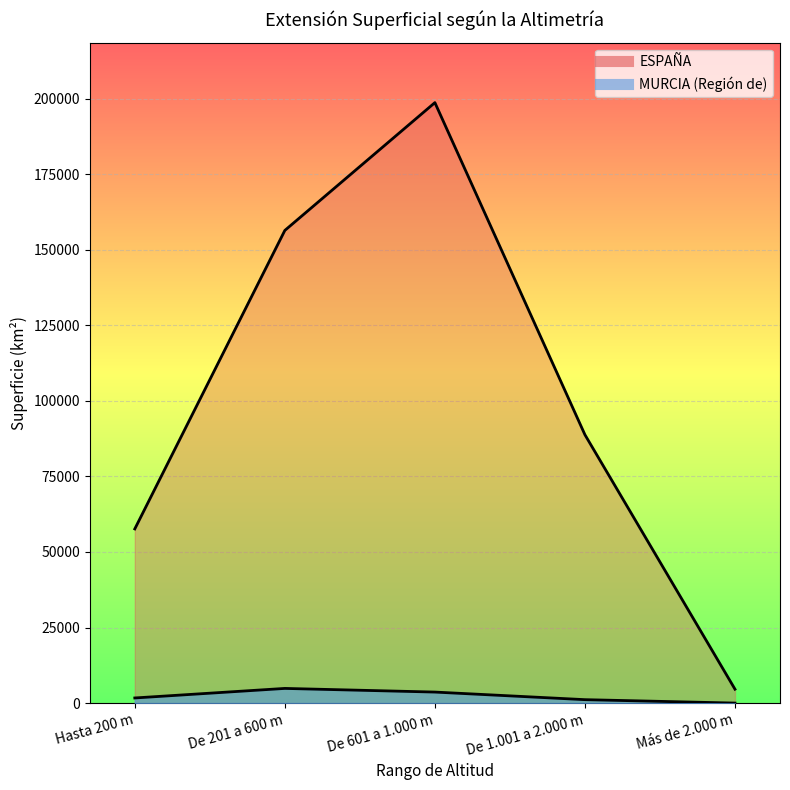

True or false: MURCIA (Región de) and ESPAÑA intersect in this chart.

False